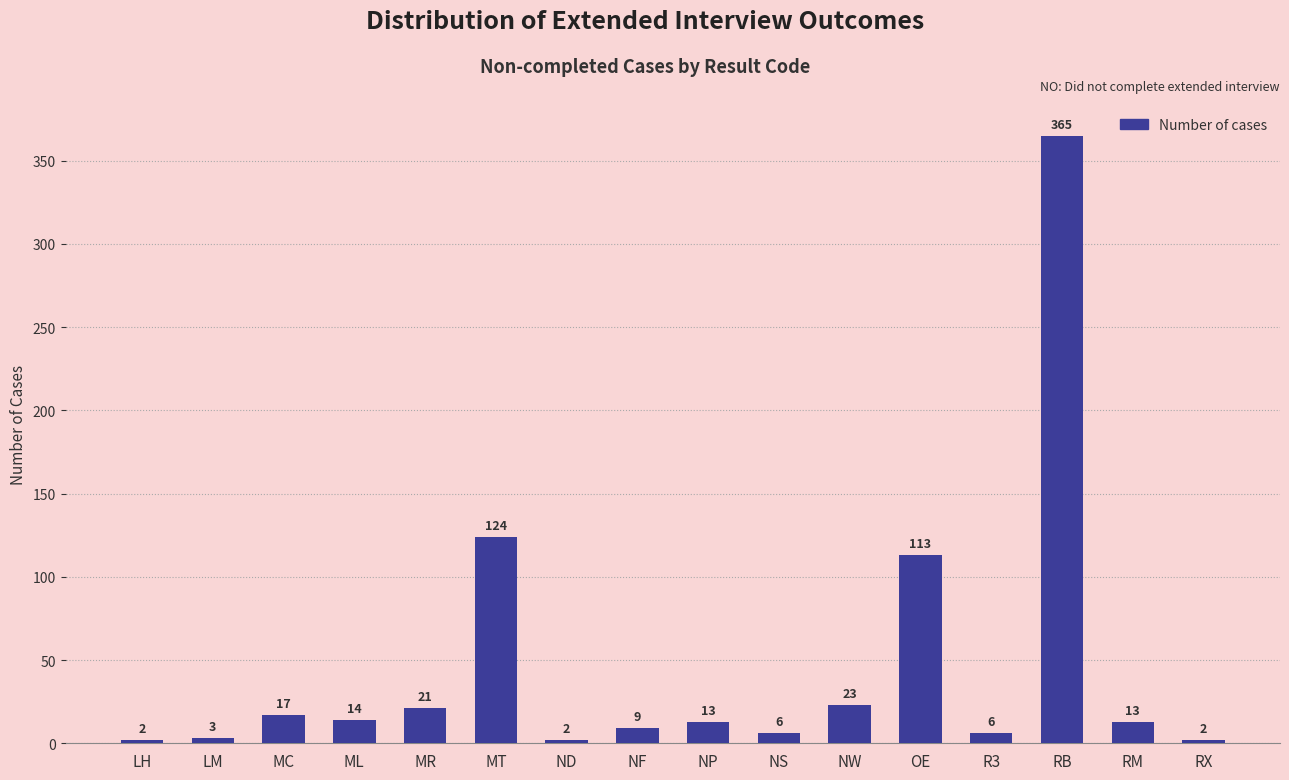

What is the label of the 3rd bar from the right?

RB